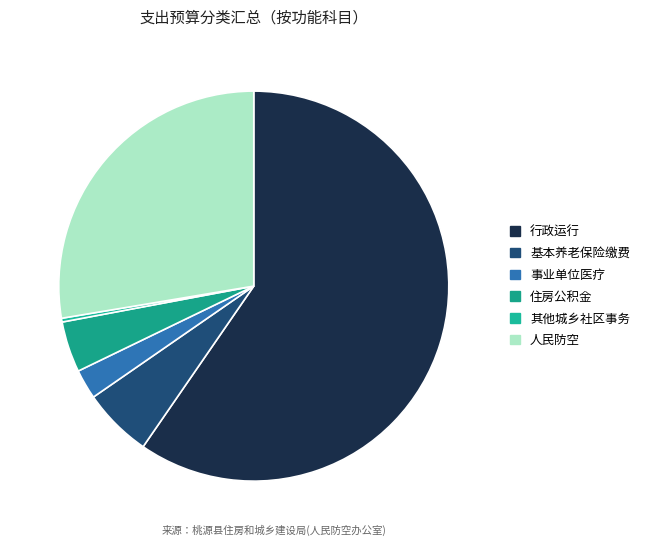

How many segments does this pie chart have?

6